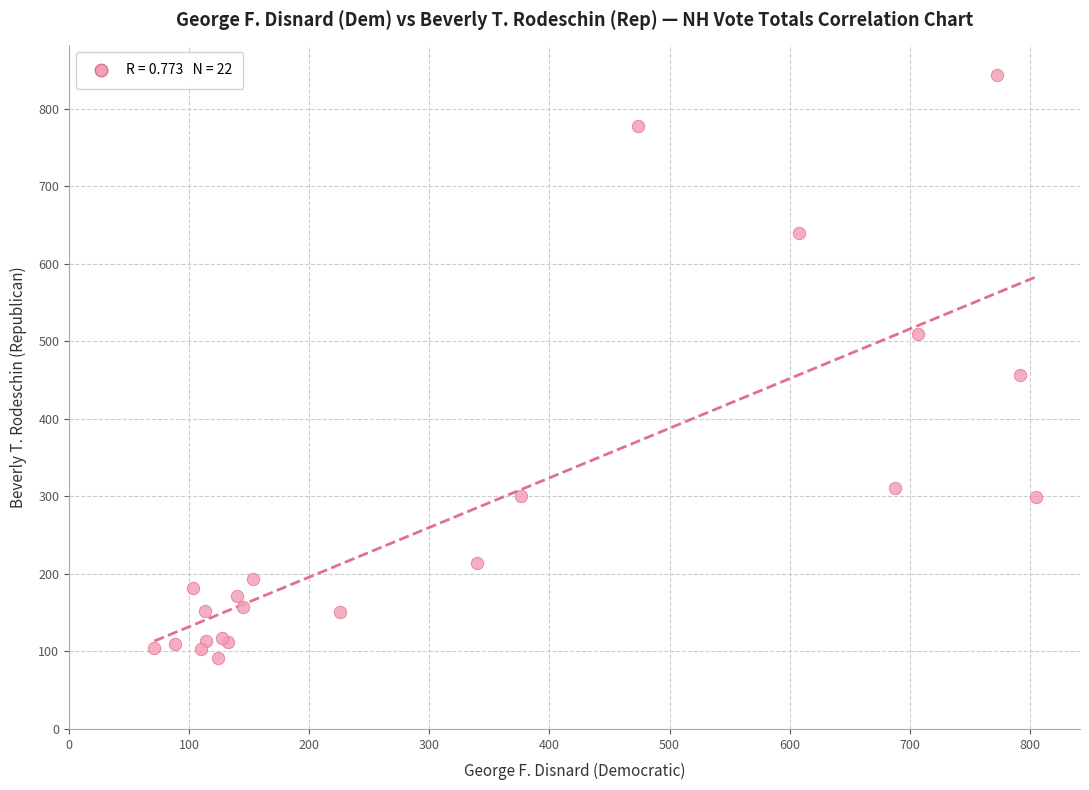

What Y value in the scatter plot is closest to 468?

456